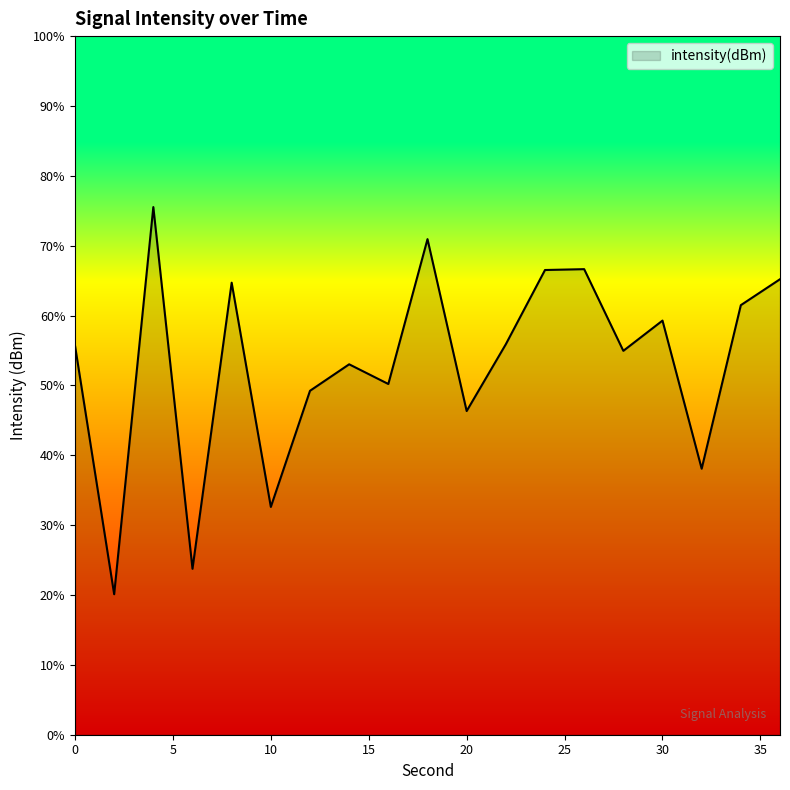

What is the sum of the values at 34 and 10?

-273.0